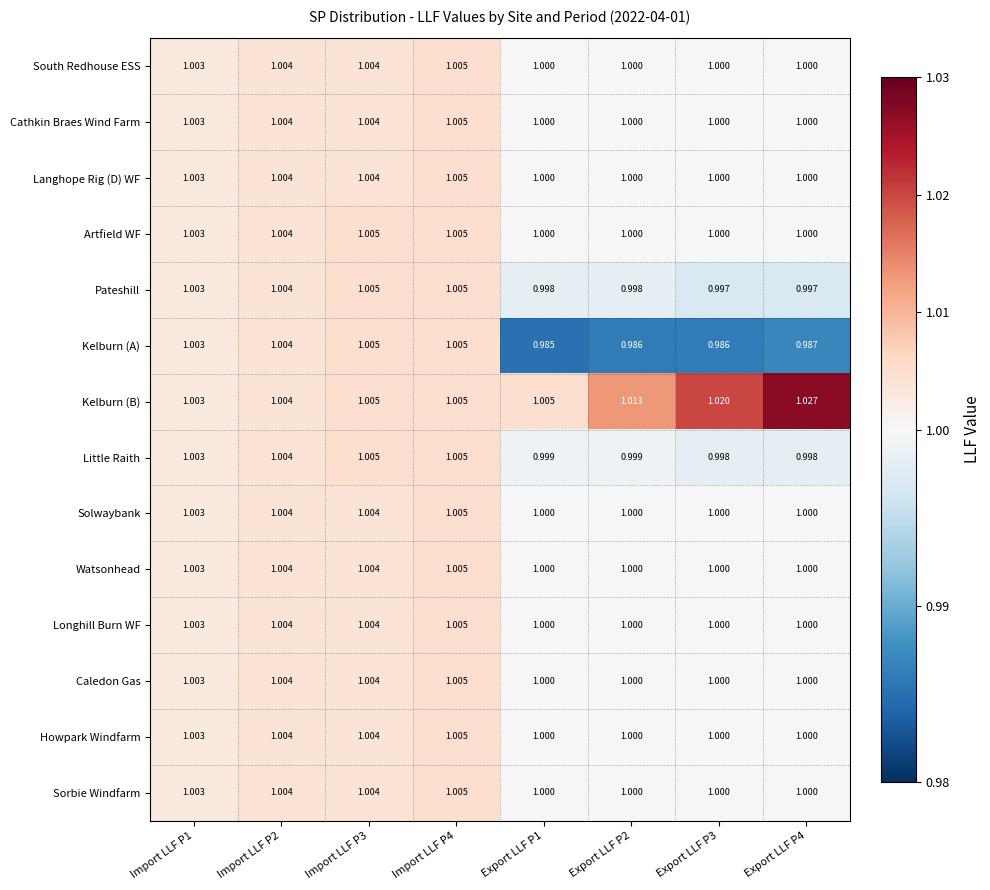

Is the value of Little Raith at Export LLF P1 greater than the value of Kelburn (B) at Export LLF P4?

No